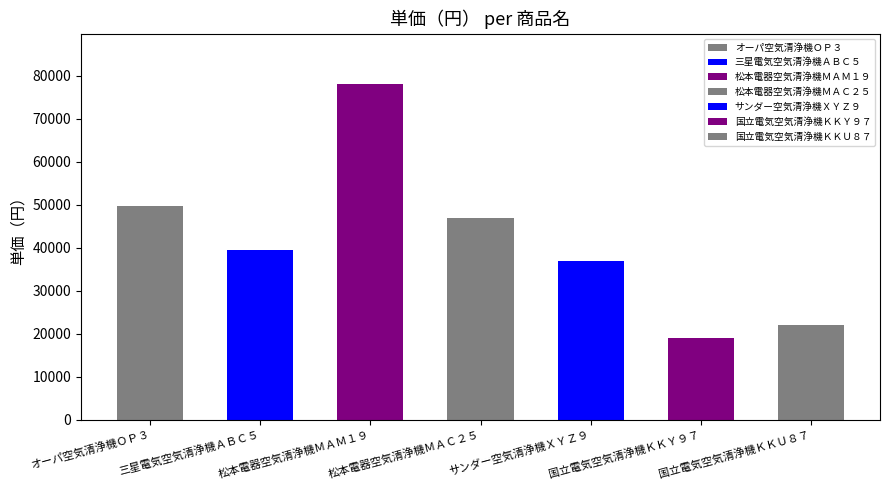

True or false: the data shows 76975 at オーパ空気清浄機ＯＰ３.

False